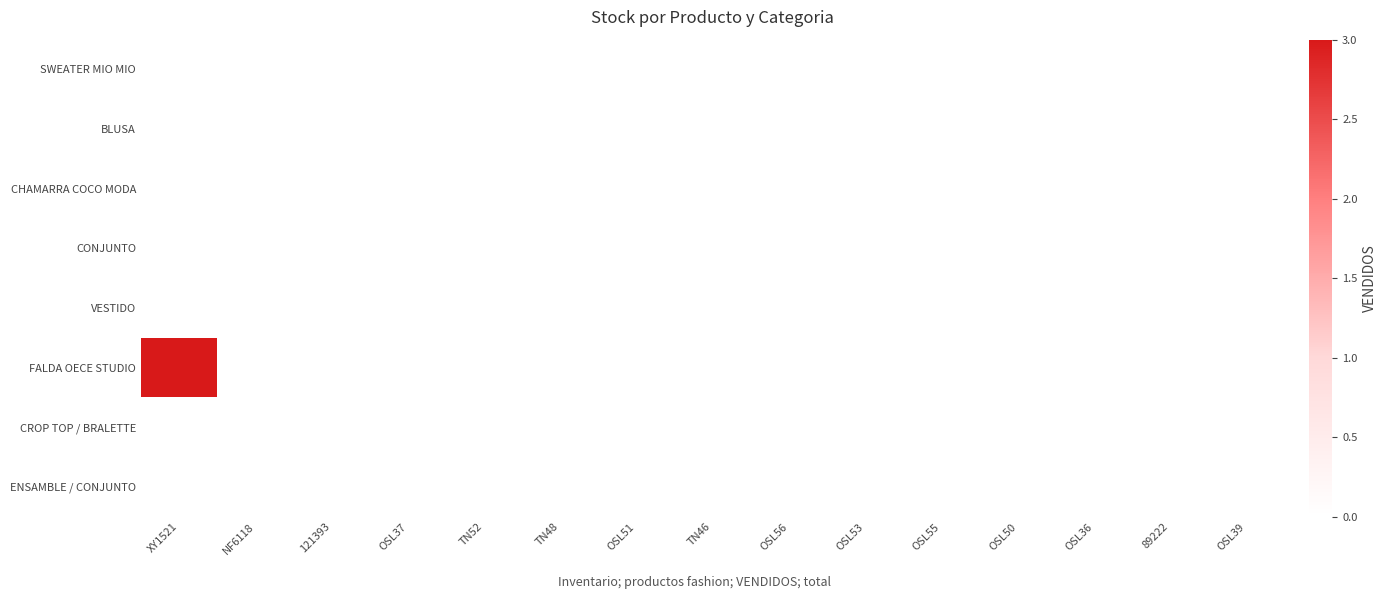

Reading right to left, what are all the values shown in this chart?

SWEATER MIO MIO: OSL39=0	89222=0	OSL36=0	OSL50=0	OSL55=0	OSL53=0	OSL56=0	TN46=0	OSL51=0	TN48=0	TN52=0	OSL37=0	121393=0	NF6118=0	XY1521=0
BLUSA: OSL39=0	89222=0	OSL36=0	OSL50=0	OSL55=0	OSL53=0	OSL56=0	TN46=0	OSL51=0	TN48=0	TN52=0	OSL37=0	121393=0	NF6118=0	XY1521=0
CHAMARRA COCO MODA: OSL39=0	89222=0	OSL36=0	OSL50=0	OSL55=0	OSL53=0	OSL56=0	TN46=0	OSL51=0	TN48=0	TN52=0	OSL37=0	121393=0	NF6118=0	XY1521=0
CONJUNTO: OSL39=0	89222=0	OSL36=0	OSL50=0	OSL55=0	OSL53=0	OSL56=0	TN46=0	OSL51=0	TN48=0	TN52=0	OSL37=0	121393=0	NF6118=0	XY1521=0
VESTIDO: OSL39=0	89222=0	OSL36=0	OSL50=0	OSL55=0	OSL53=0	OSL56=0	TN46=0	OSL51=0	TN48=0	TN52=0	OSL37=0	121393=0	NF6118=0	XY1521=0
FALDA OECE STUDIO: OSL39=0	89222=0	OSL36=0	OSL50=0	OSL55=0	OSL53=0	OSL56=0	TN46=0	OSL51=0	TN48=0	TN52=0	OSL37=0	121393=0	NF6118=0	XY1521=3
CROP TOP / BRALETTE: OSL39=0	89222=0	OSL36=0	OSL50=0	OSL55=0	OSL53=0	OSL56=0	TN46=0	OSL51=0	TN48=0	TN52=0	OSL37=0	121393=0	NF6118=0	XY1521=0
ENSAMBLE / CONJUNTO: OSL39=0	89222=0	OSL36=0	OSL50=0	OSL55=0	OSL53=0	OSL56=0	TN46=0	OSL51=0	TN48=0	TN52=0	OSL37=0	121393=0	NF6118=0	XY1521=0